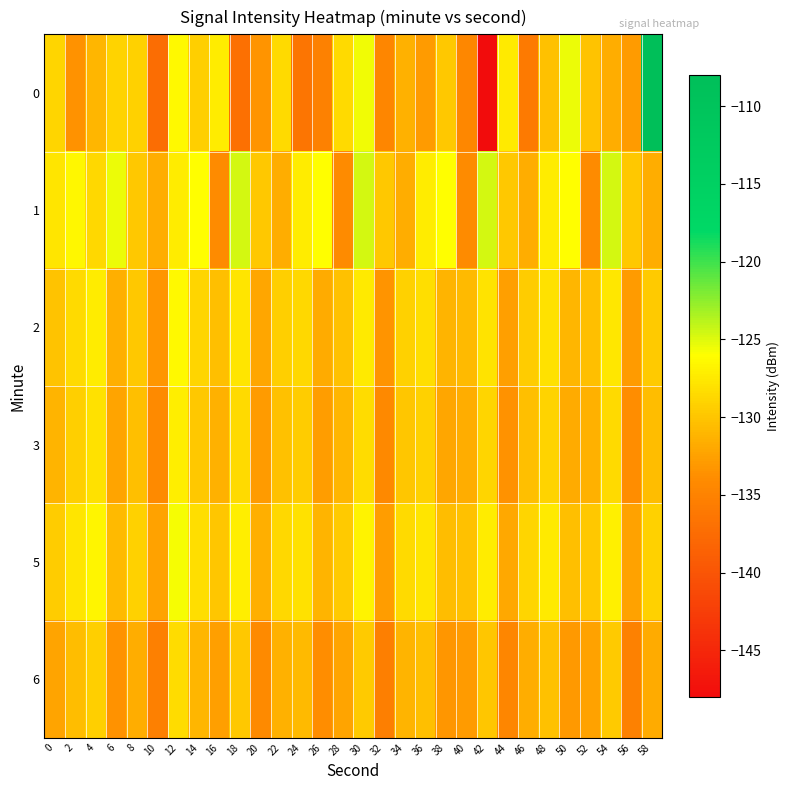

What is the total value across all series at 28?

-785.8